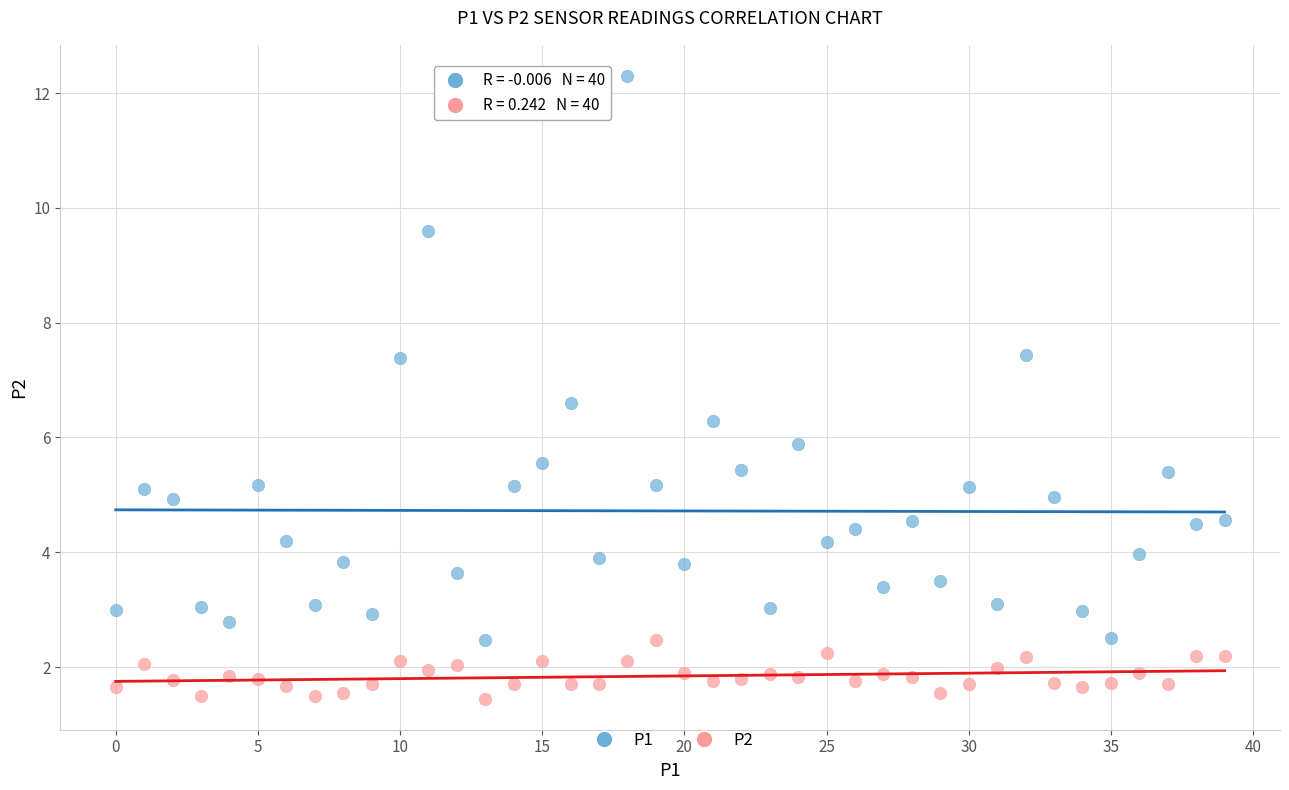

Which series contains the highest Y value?

P1